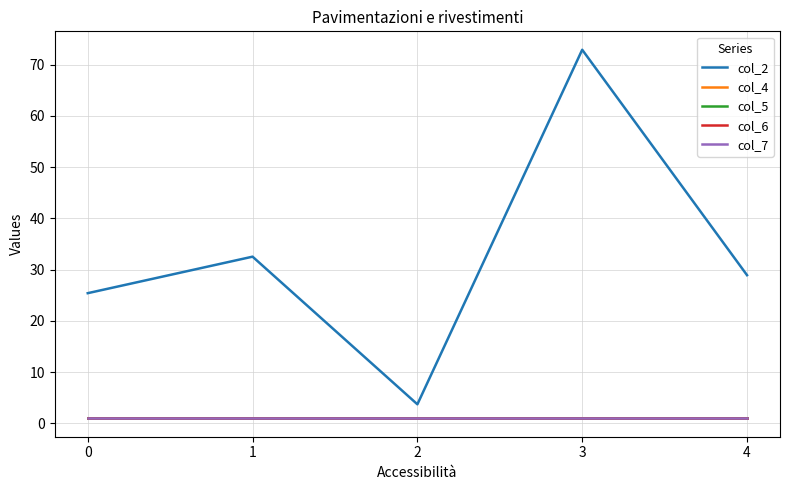

Which series has the largest range (max minus min)?

col_2